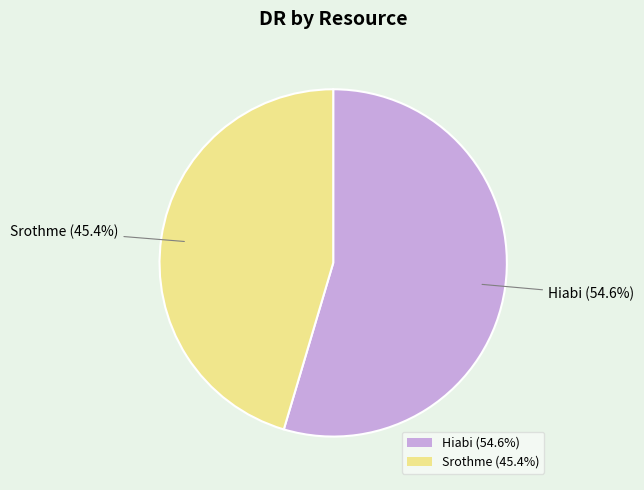

To the nearest percent, what is the difference between the Hiabi and Srothme slice percentages?

9%